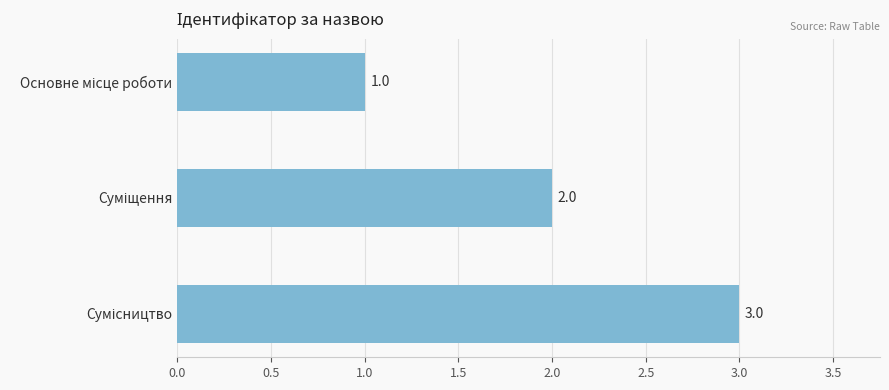

What is the value of the 2nd bar from the top?

2